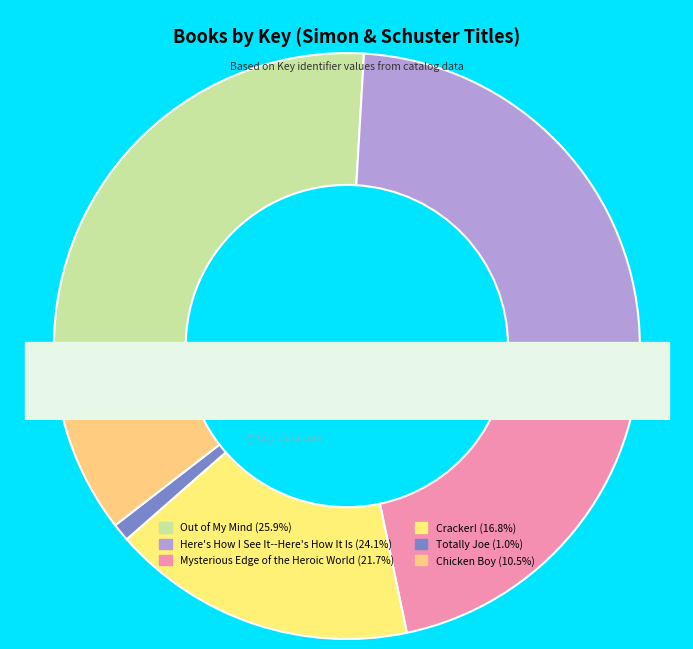

Rank the categories by value from lowest to highest.

Totally Joe, Chicken Boy, Cracker!, Mysterious Edge of the Heroic World, Here's How I See It--Here's How It Is, Out of My Mind